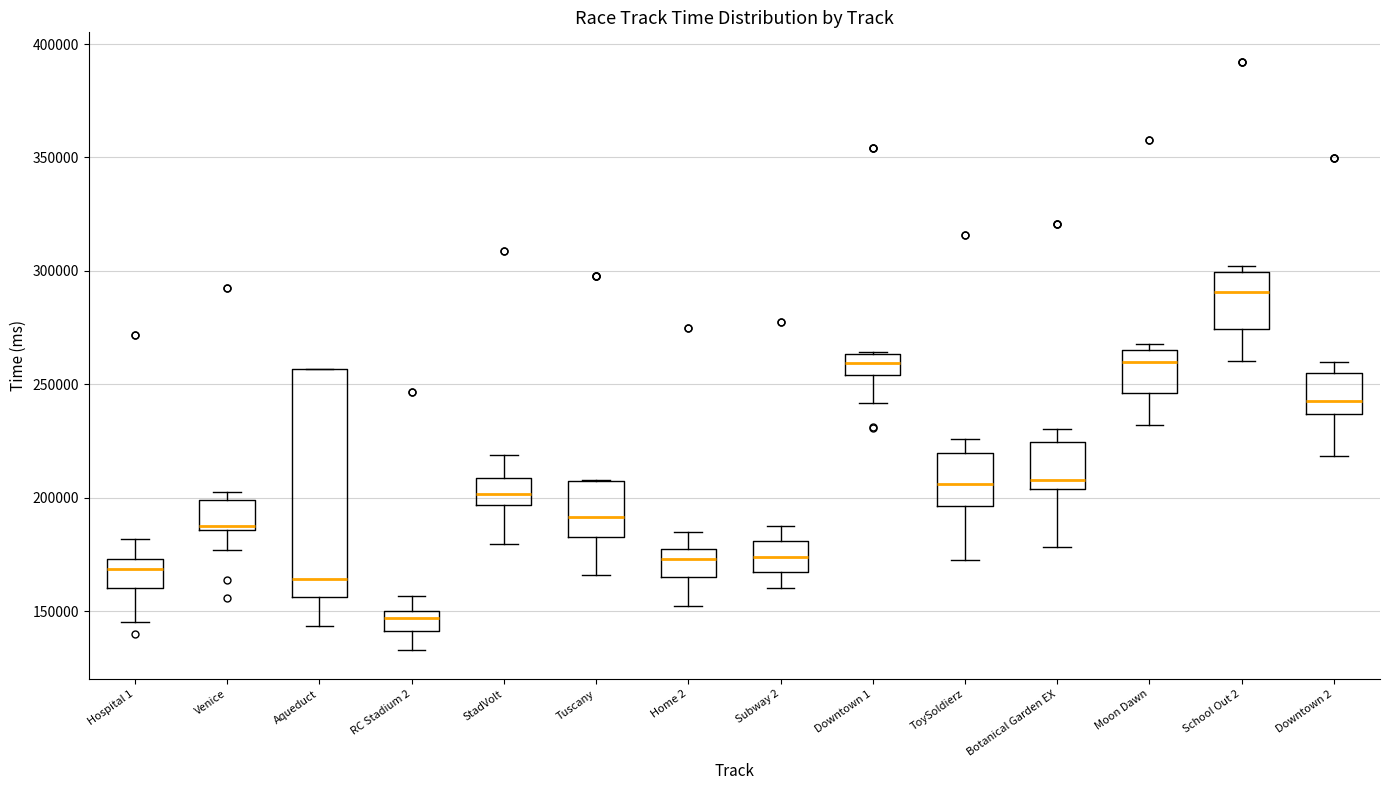

Which box is the tallest, from its lower edge to its upper edge?

Aqueduct